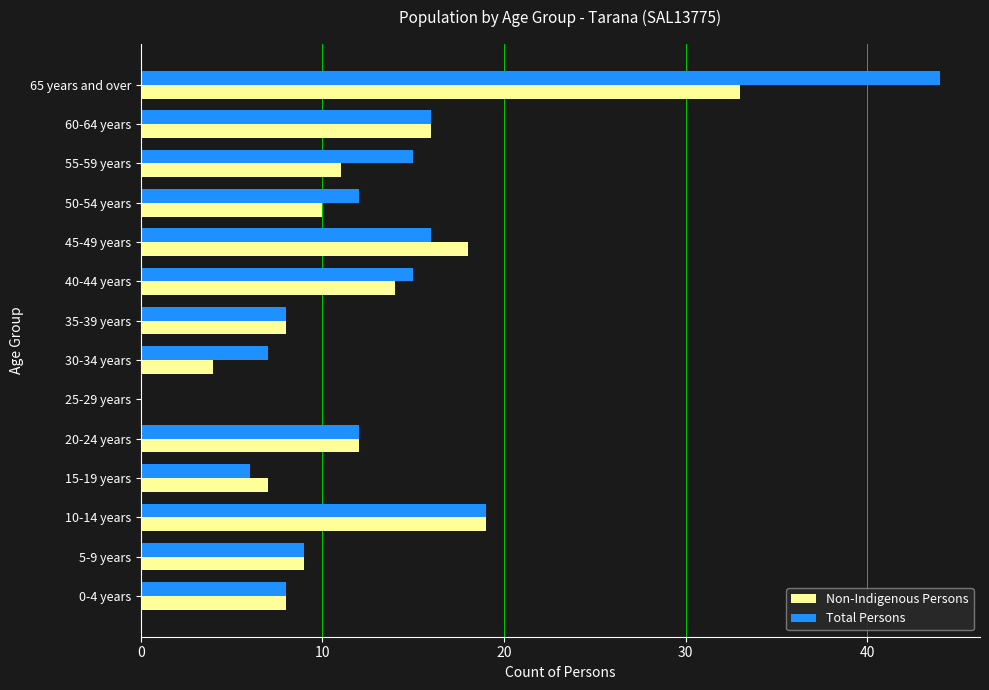

Is it true that Non-Indigenous Persons equals 16 at 60-64 years?

True